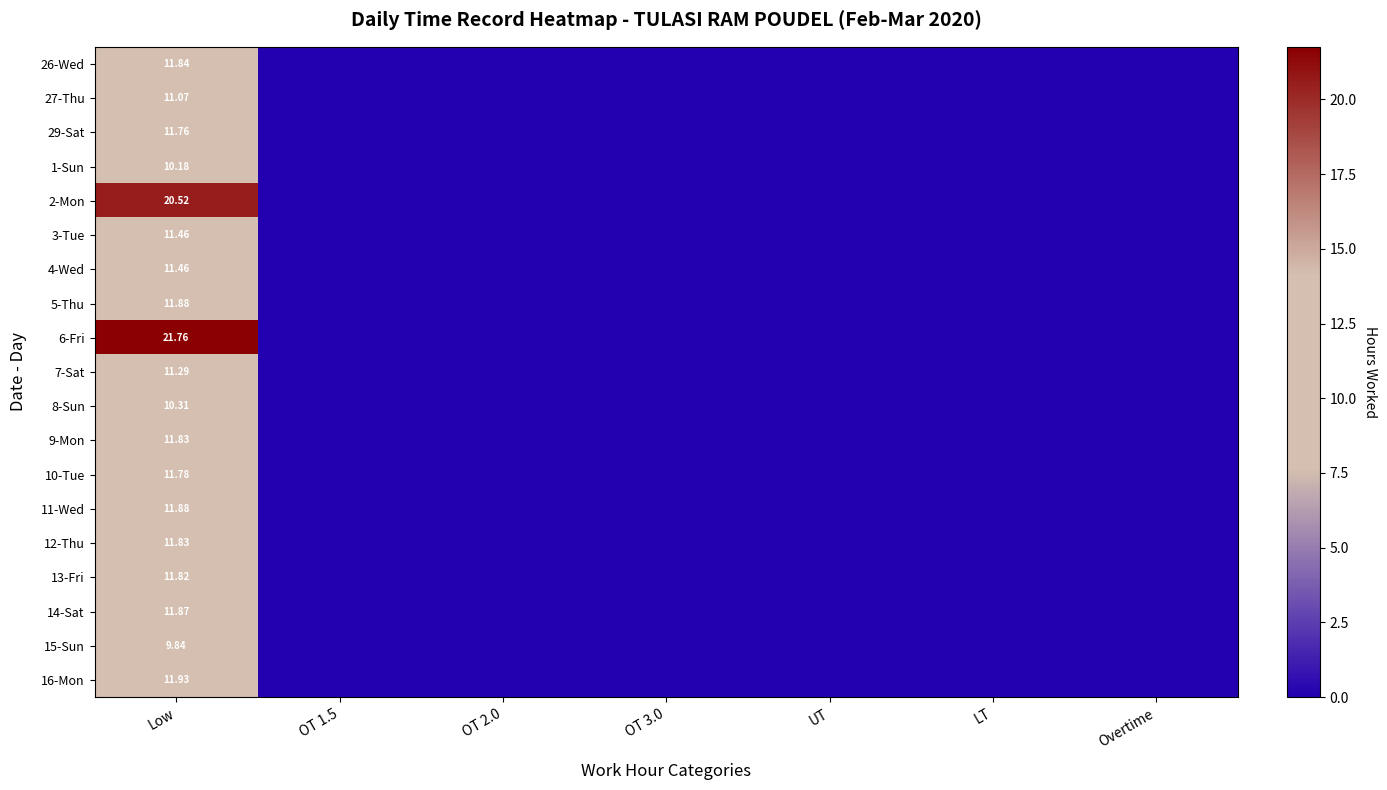

Count the number of data series in this chart.

19